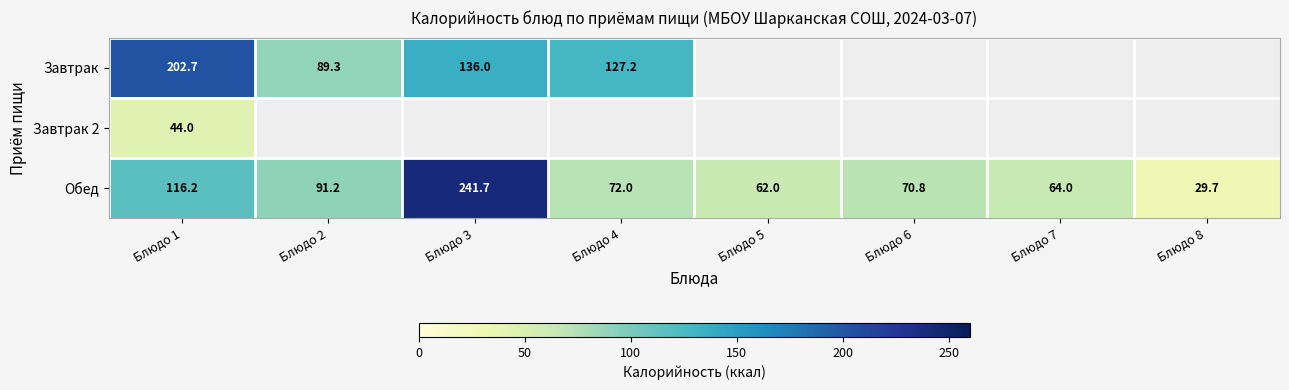

What is the total value across all series at Блюдо 1?

362.9